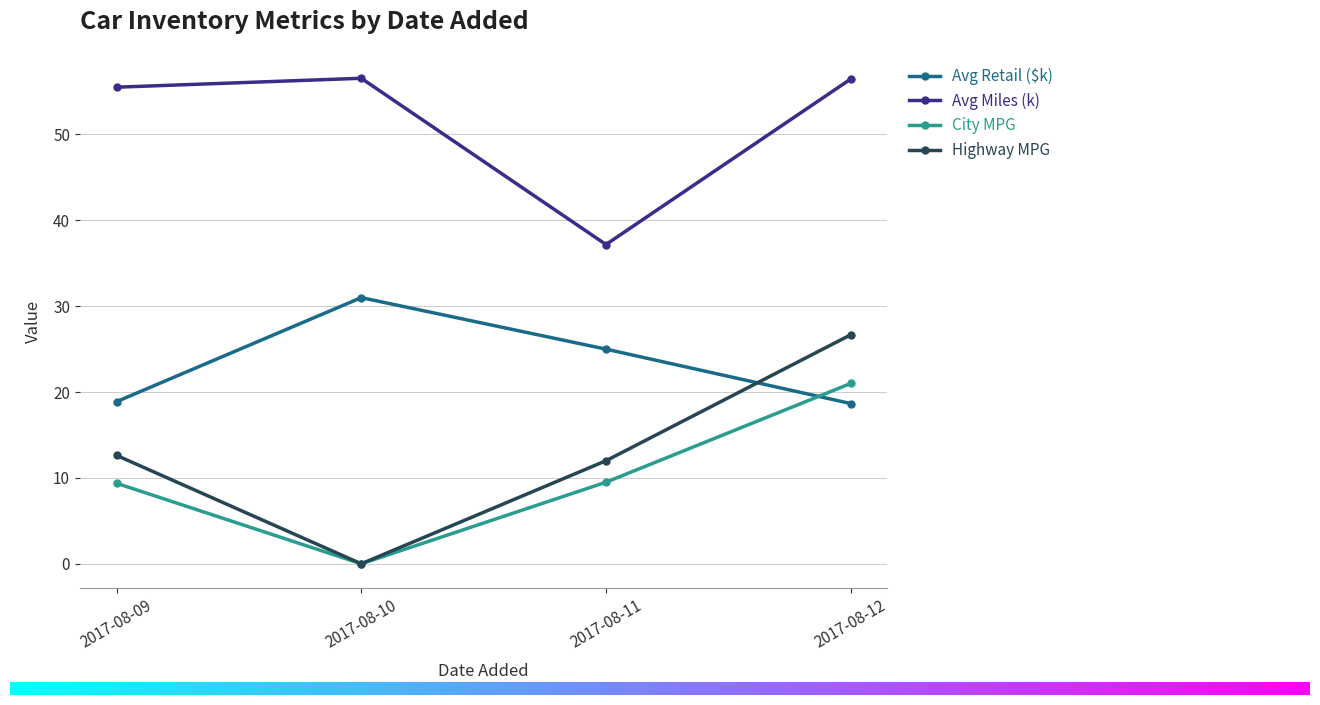

At how many categories does at least one series exceed 2?

4